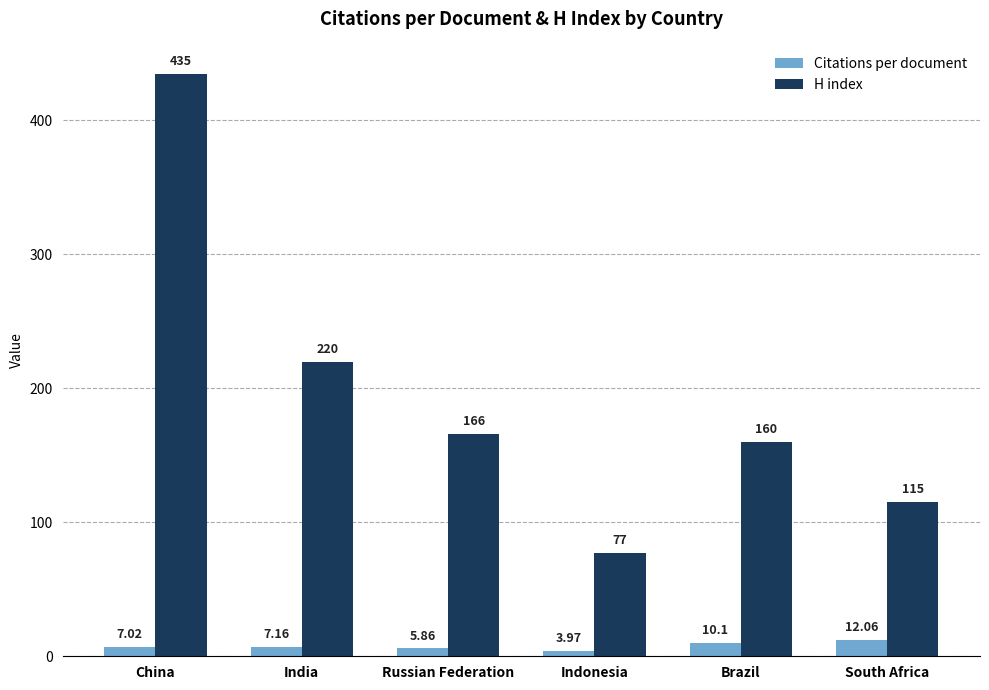

True or false: H index has a value of 220.0 at India.

True